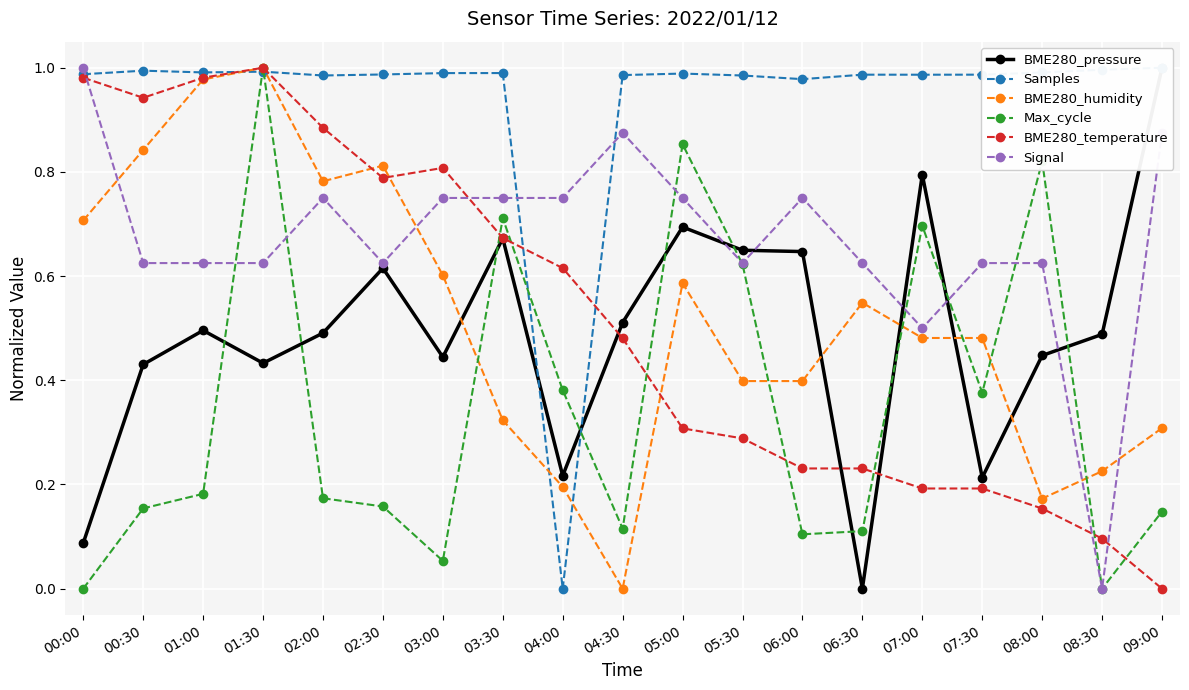

What is the total value across all series at 06:30?

2.5